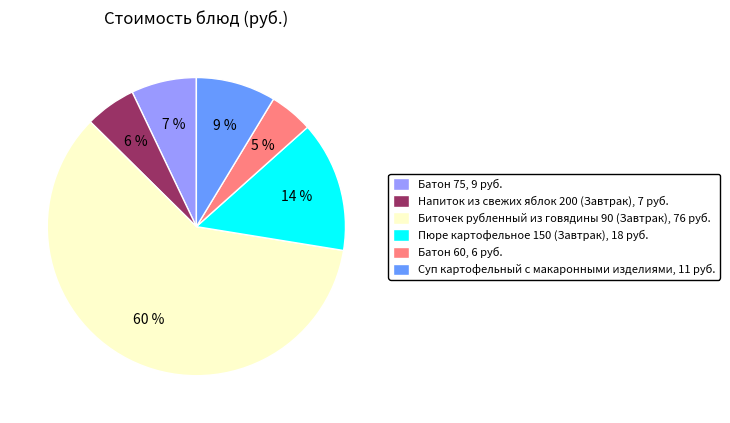

True or false: Батон 60 accounts for 5% of the total.

True